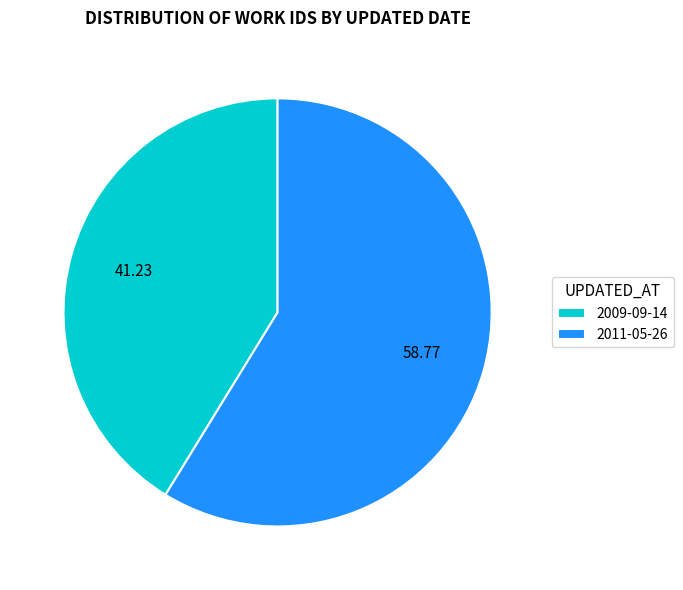

How many slices are in this pie chart?

2